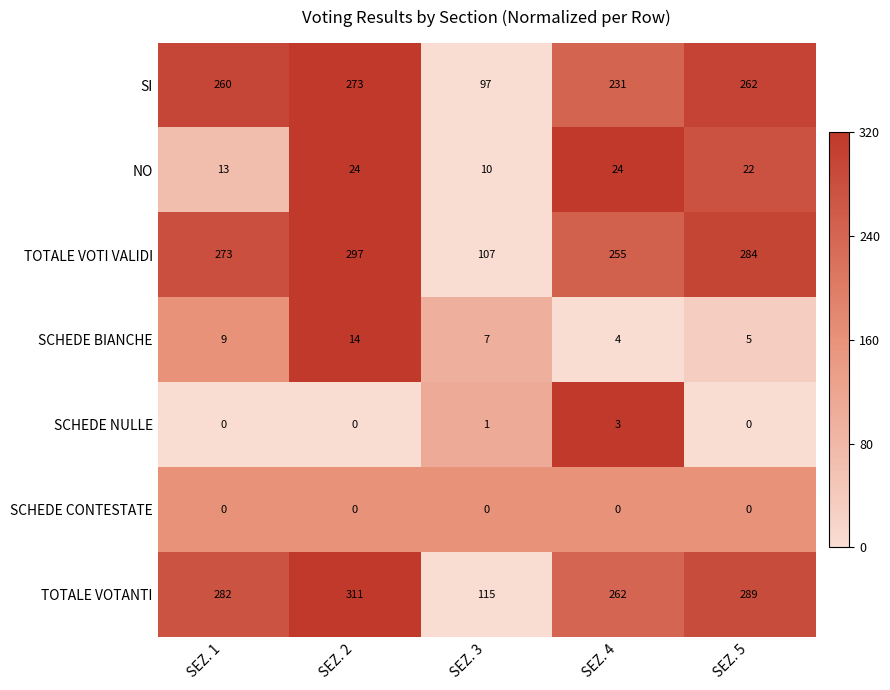

Between SEZ. 3 and SEZ. 4, which series saw the biggest shift?

TOTALE VOTI VALIDI